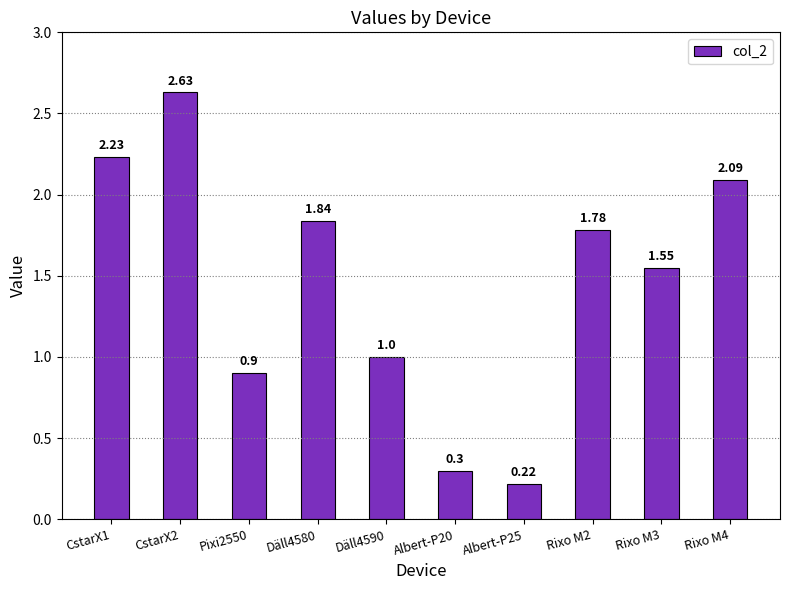

Rank the categories by value from highest to lowest.

CstarX2, CstarX1, Rixo M4, Däll4580, Rixo M2, Rixo M3, Däll4590, Pixi2550, Albert-P20, Albert-P25